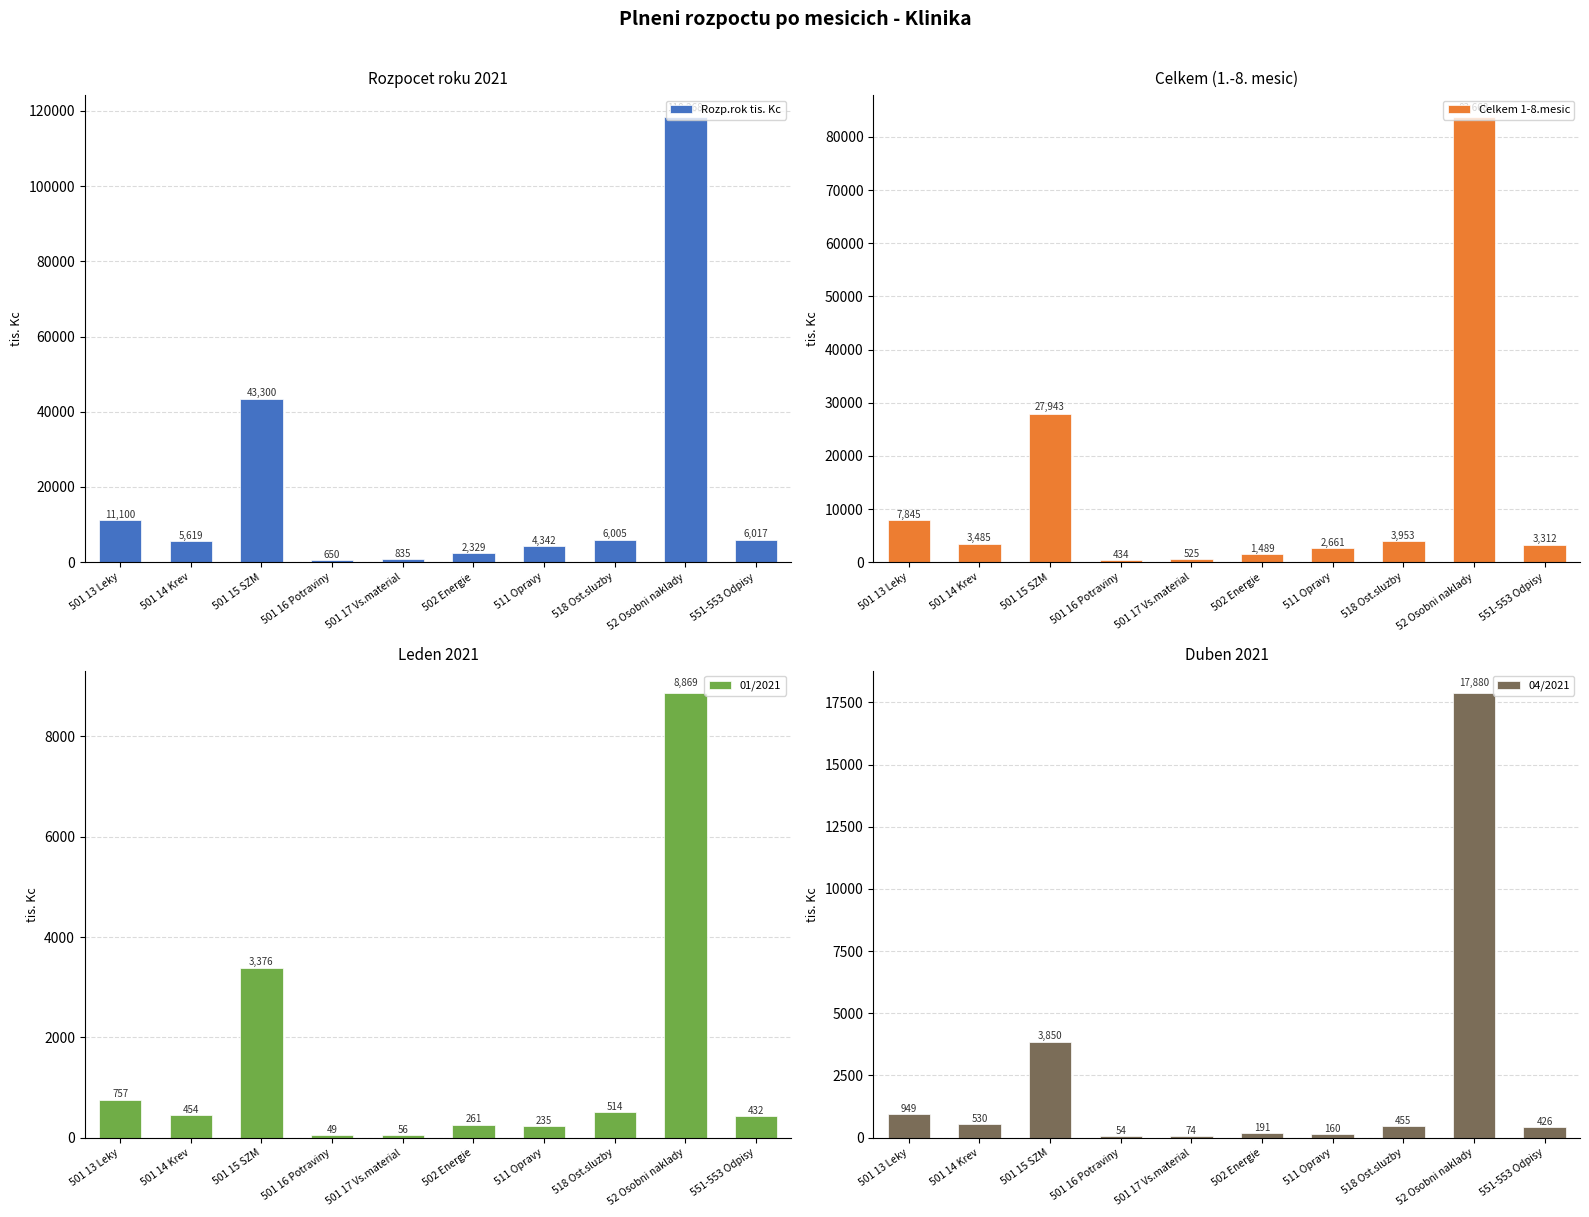

Which category has the highest value in the Rozp.rok tis. Kc series?

52 Osobni naklady